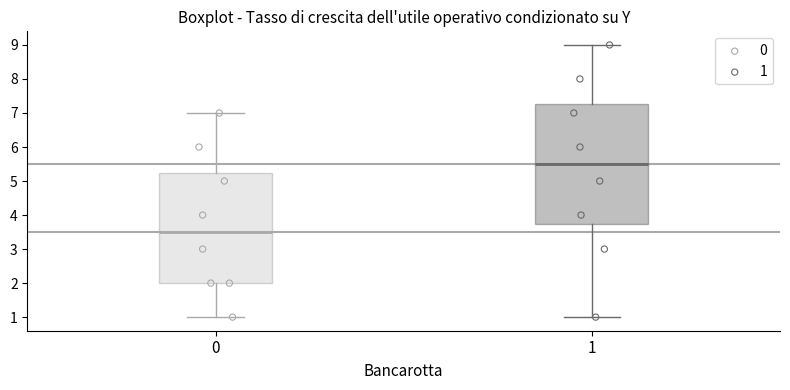

Comparing the boxes themselves (not the whiskers), which one is the tallest?

1